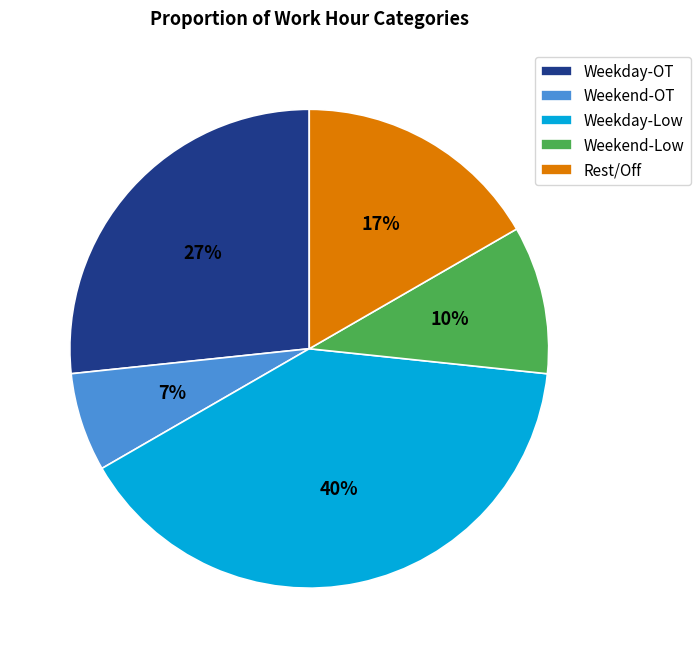

True or false: Weekend-Low accounts for 21% of the total.

False